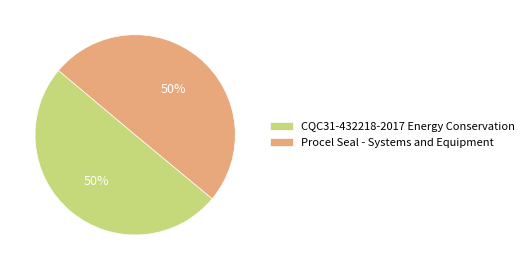

What is the ratio of the value at CQC31-432218-2017 Energy Conservation to the value at Procel Seal - Systems and Equipment?

1.0